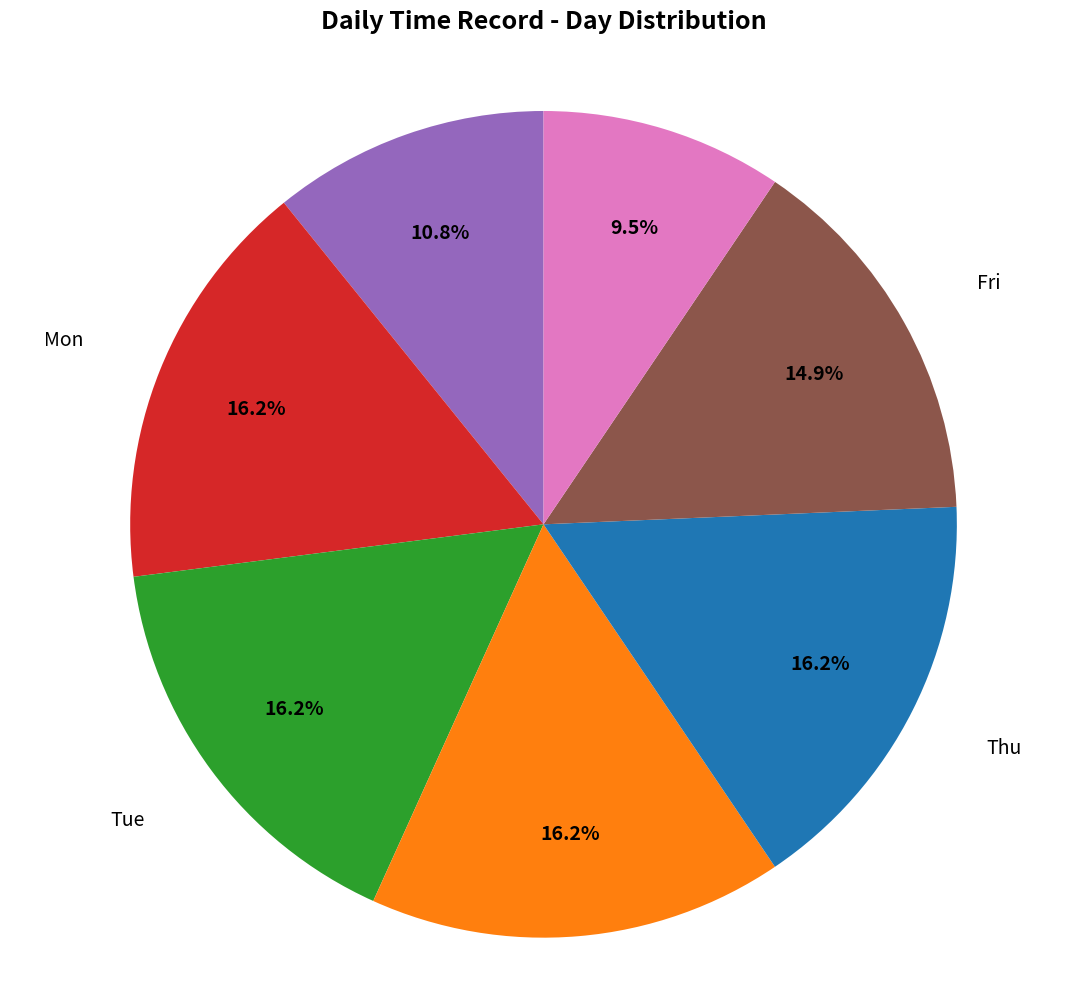

Is there any slice that represents more than half of the pie?

No